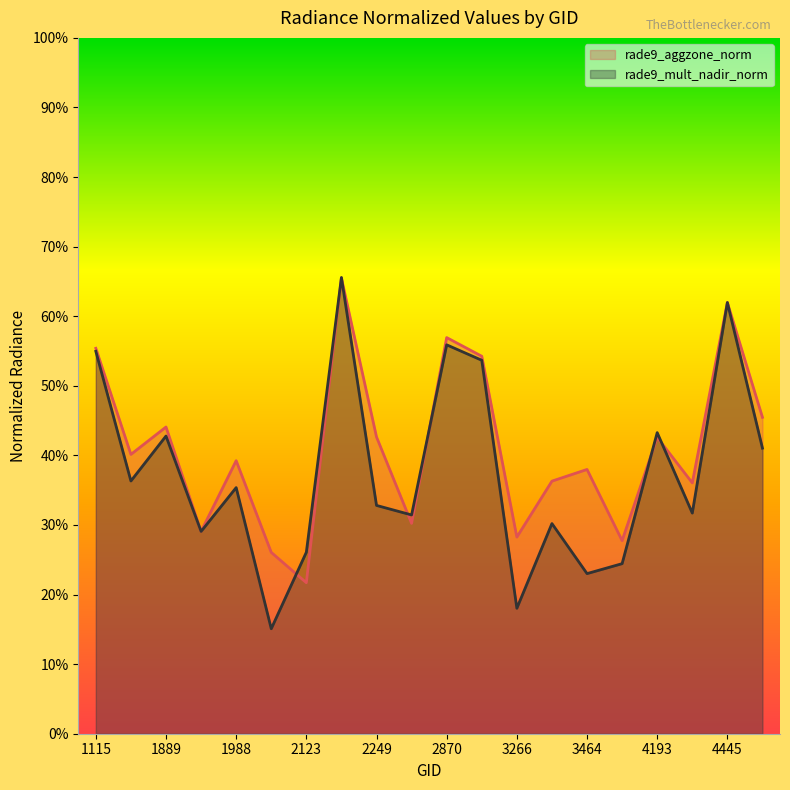

Rank the categories by rade9_aggzone_norm value from highest to lowest.

2177, 4445, 2870, 1115, 3005, 4580, 1889, 2249, 4193, 1790, 1988, 3464, 3410, 4373, 2348, 1925, 3266, 3500, 2051, 2123